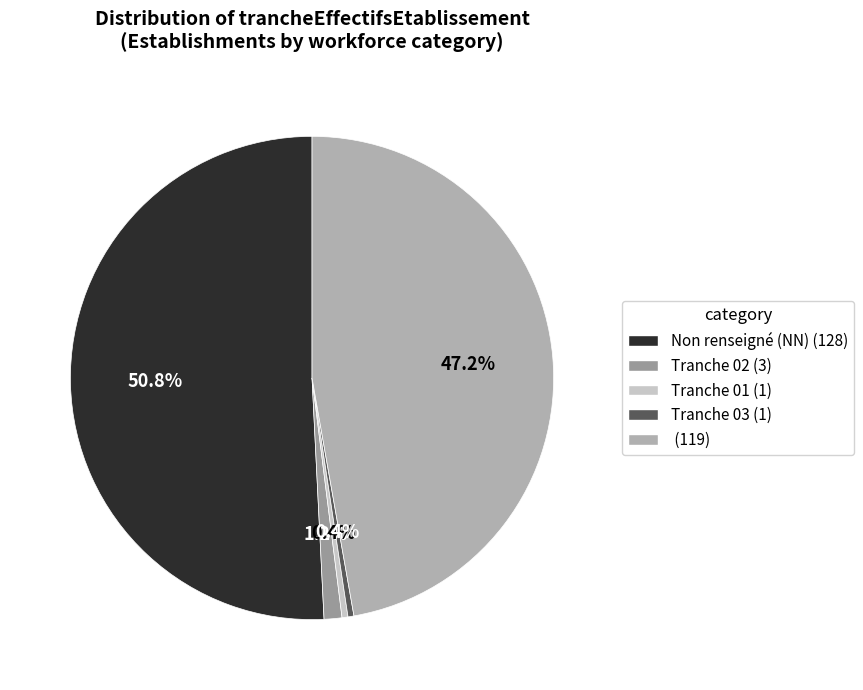

Rank the categories by value from lowest to highest.

01, 03, 02, , NN